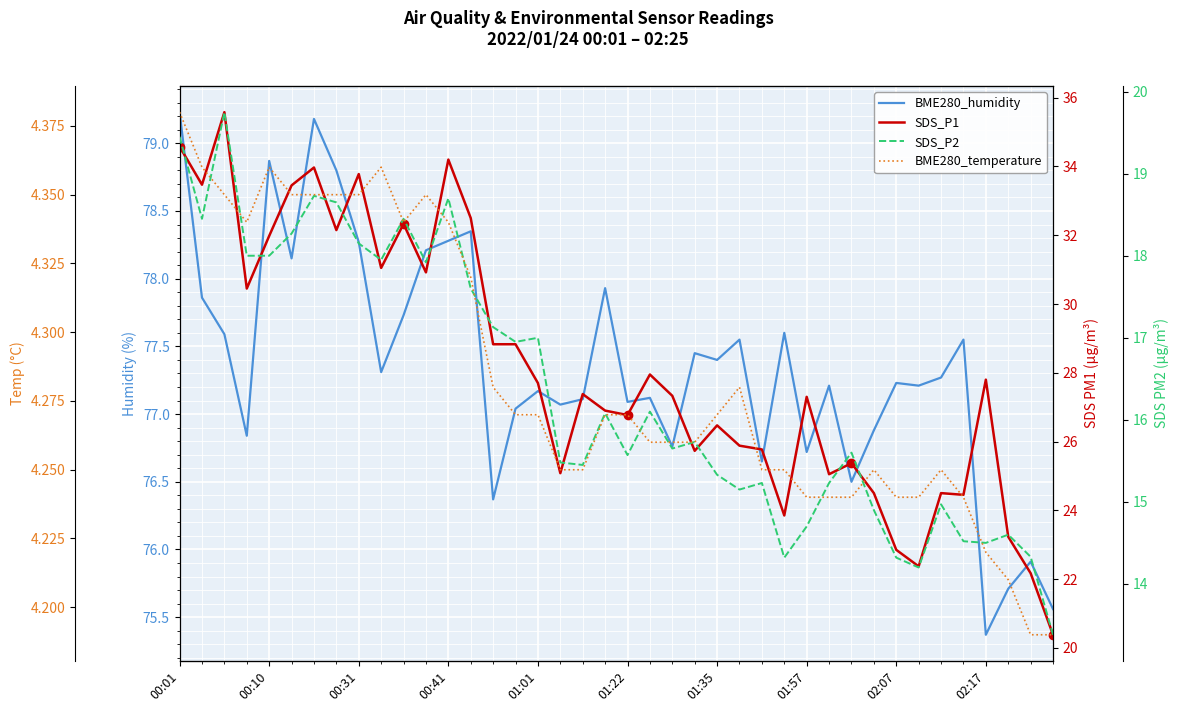

What is the sum of the BME280_temperature values at 14 and 22?

8.5